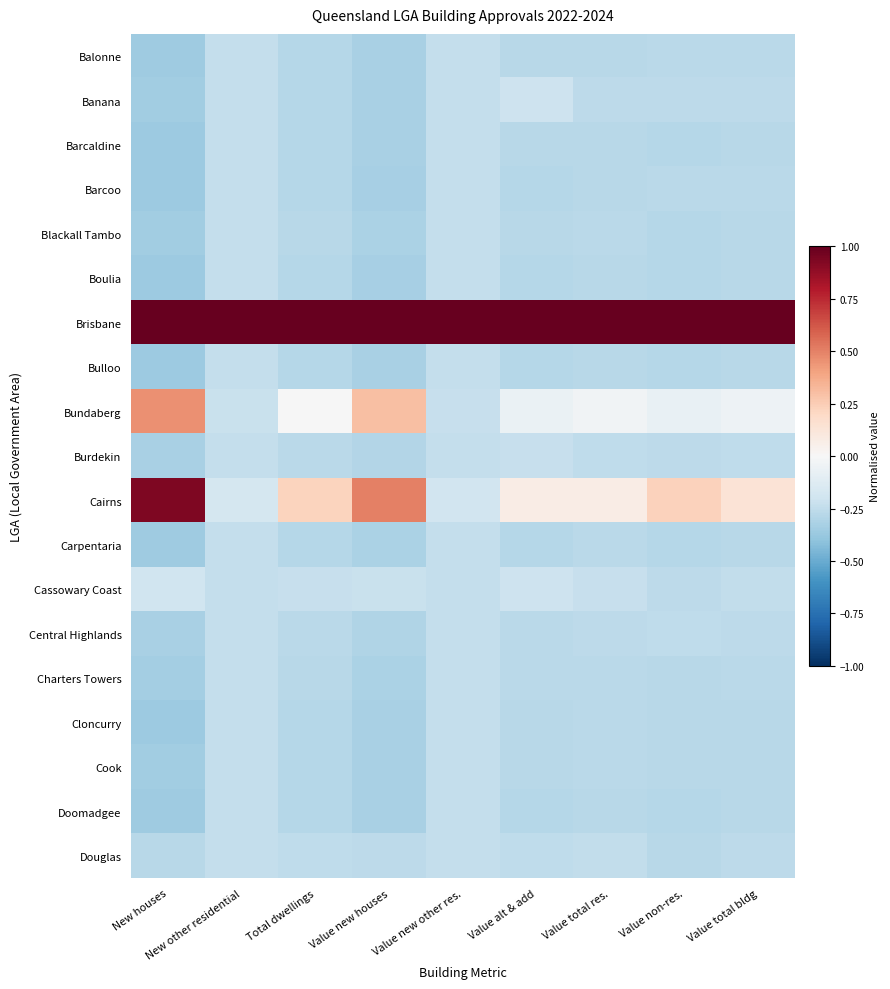

Reading right to left, list all the values displayed in this chart.

Balonne: Value total bldg=-0.3	Value non-res.=-0.3	Value total res.=-0.3	Value alt & add=-0.3	Value new other res.=-0.2	Value new houses=-0.3	Total dwellings=-0.3	New other residential=-0.2	New houses=-0.4
Banana: Value total bldg=-0.3	Value non-res.=-0.3	Value total res.=-0.3	Value alt & add=-0.2	Value new other res.=-0.2	Value new houses=-0.3	Total dwellings=-0.3	New other residential=-0.2	New houses=-0.4
Barcaldine: Value total bldg=-0.3	Value non-res.=-0.3	Value total res.=-0.3	Value alt & add=-0.3	Value new other res.=-0.2	Value new houses=-0.3	Total dwellings=-0.3	New other residential=-0.2	New houses=-0.4
Barcoo: Value total bldg=-0.3	Value non-res.=-0.3	Value total res.=-0.3	Value alt & add=-0.3	Value new other res.=-0.2	Value new houses=-0.3	Total dwellings=-0.3	New other residential=-0.2	New houses=-0.4
Blackall Tambo: Value total bldg=-0.3	Value non-res.=-0.3	Value total res.=-0.3	Value alt & add=-0.3	Value new other res.=-0.2	Value new houses=-0.3	Total dwellings=-0.3	New other residential=-0.2	New houses=-0.3
Boulia: Value total bldg=-0.3	Value non-res.=-0.3	Value total res.=-0.3	Value alt & add=-0.3	Value new other res.=-0.2	Value new houses=-0.3	Total dwellings=-0.3	New other residential=-0.2	New houses=-0.4
Brisbane: Value total bldg=1.0	Value non-res.=1.0	Value total res.=1.0	Value alt & add=1.0	Value new other res.=1.0	Value new houses=1.0	Total dwellings=1.0	New other residential=1.0	New houses=1.0
Bulloo: Value total bldg=-0.3	Value non-res.=-0.3	Value total res.=-0.3	Value alt & add=-0.3	Value new other res.=-0.2	Value new houses=-0.3	Total dwellings=-0.3	New other residential=-0.2	New houses=-0.4
Bundaberg: Value total bldg=-0.1	Value non-res.=-0.1	Value total res.=-0.0	Value alt & add=-0.1	Value new other res.=-0.2	Value new houses=0.3	Total dwellings=-0.0	New other residential=-0.2	New houses=0.5
Burdekin: Value total bldg=-0.3	Value non-res.=-0.3	Value total res.=-0.3	Value alt & add=-0.2	Value new other res.=-0.2	Value new houses=-0.3	Total dwellings=-0.3	New other residential=-0.2	New houses=-0.3
Cairns: Value total bldg=0.1	Value non-res.=0.2	Value total res.=0.1	Value alt & add=0.1	Value new other res.=-0.2	Value new houses=0.5	Total dwellings=0.2	New other residential=-0.2	New houses=0.9
Carpentaria: Value total bldg=-0.3	Value non-res.=-0.3	Value total res.=-0.3	Value alt & add=-0.3	Value new other res.=-0.2	Value new houses=-0.3	Total dwellings=-0.3	New other residential=-0.2	New houses=-0.4
Cassowary Coast: Value total bldg=-0.2	Value non-res.=-0.3	Value total res.=-0.2	Value alt & add=-0.2	Value new other res.=-0.2	Value new houses=-0.2	Total dwellings=-0.2	New other residential=-0.2	New houses=-0.2
Central Highlands: Value total bldg=-0.3	Value non-res.=-0.3	Value total res.=-0.3	Value alt & add=-0.3	Value new other res.=-0.2	Value new houses=-0.3	Total dwellings=-0.3	New other residential=-0.2	New houses=-0.3
Charters Towers: Value total bldg=-0.3	Value non-res.=-0.3	Value total res.=-0.3	Value alt & add=-0.3	Value new other res.=-0.2	Value new houses=-0.3	Total dwellings=-0.3	New other residential=-0.2	New houses=-0.3
Cloncurry: Value total bldg=-0.3	Value non-res.=-0.3	Value total res.=-0.3	Value alt & add=-0.3	Value new other res.=-0.2	Value new houses=-0.3	Total dwellings=-0.3	New other residential=-0.2	New houses=-0.4
Cook: Value total bldg=-0.3	Value non-res.=-0.3	Value total res.=-0.3	Value alt & add=-0.3	Value new other res.=-0.2	Value new houses=-0.3	Total dwellings=-0.3	New other residential=-0.2	New houses=-0.3
Doomadgee: Value total bldg=-0.3	Value non-res.=-0.3	Value total res.=-0.3	Value alt & add=-0.3	Value new other res.=-0.2	Value new houses=-0.3	Total dwellings=-0.3	New other residential=-0.2	New houses=-0.4
Douglas: Value total bldg=-0.3	Value non-res.=-0.3	Value total res.=-0.2	Value alt & add=-0.3	Value new other res.=-0.2	Value new houses=-0.3	Total dwellings=-0.3	New other residential=-0.2	New houses=-0.3